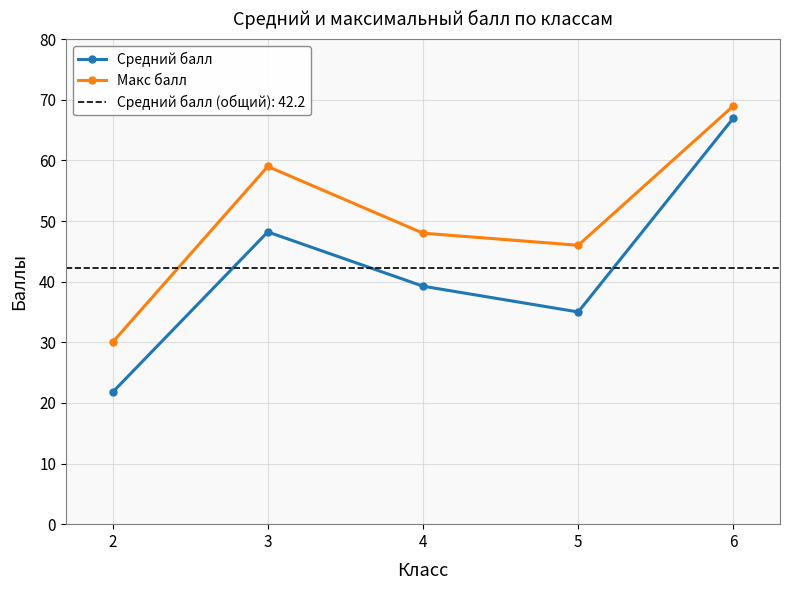

How many values in the Макс балл series are below 48?

2